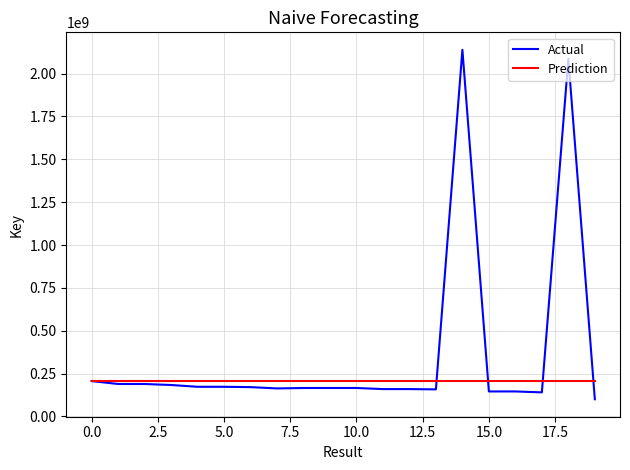

List the series in order of their overall mean, highest first.

Actual, Prediction